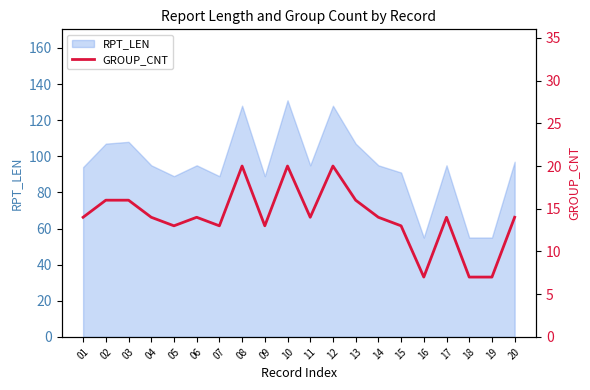

Does the chart have visible grid lines?

No